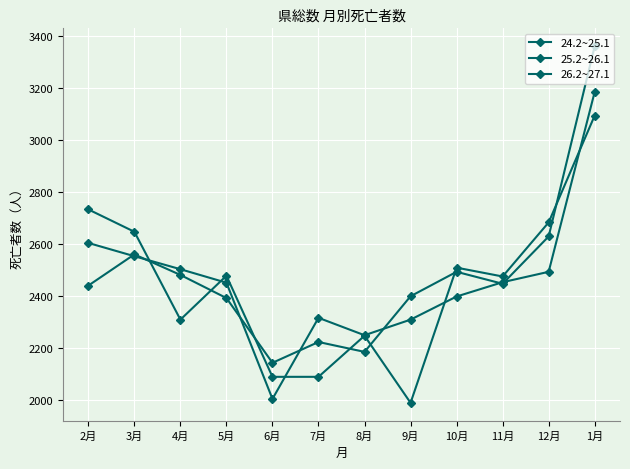

Reading left to right, extract all data points from this chart.

24.2~25.1: 2月=2733	3月=2647	4月=2309	5月=2478	6月=2089	7月=2089	8月=2247	9月=1989	10月=2509	11月=2475	12月=2683	1月=3094
25.2~26.1: 2月=2604	3月=2553	4月=2503	5月=2451	6月=2004	7月=2316	8月=2249	9月=2309	10月=2398	11月=2453	12月=2493	1月=3185
26.2~27.1: 2月=2440	3月=2560	4月=2481	5月=2392	6月=2143	7月=2223	8月=2185	9月=2399	10月=2493	11月=2447	12月=2629	1月=3361